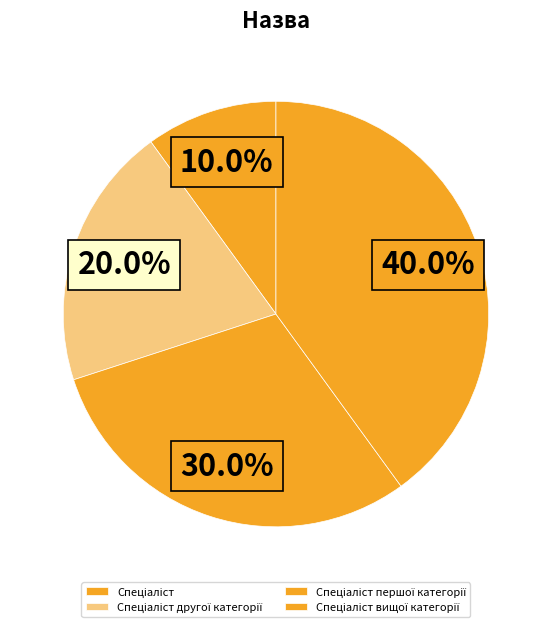

How many slices are in this pie chart?

4